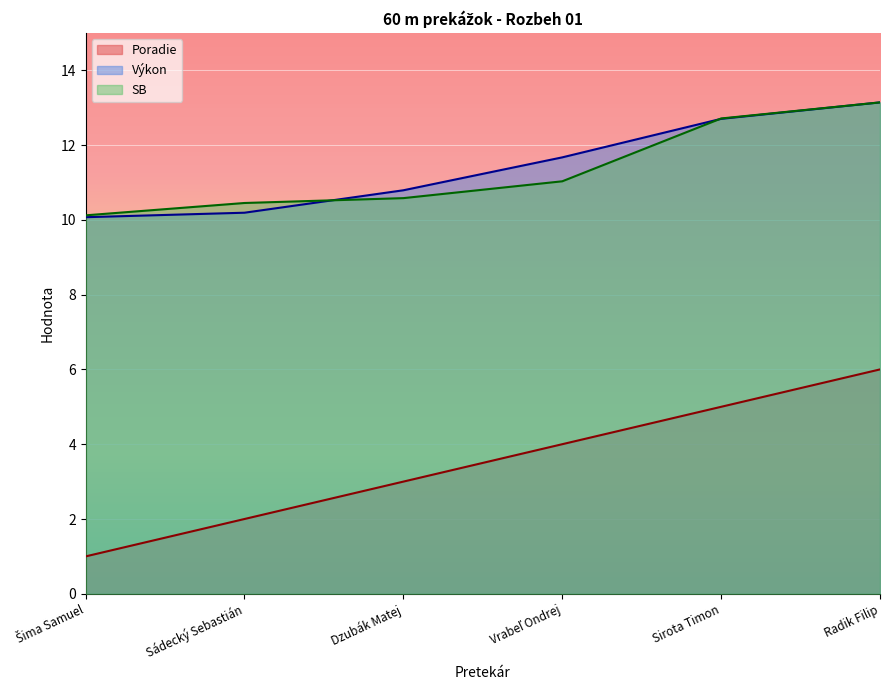

How many intersections are there between Výkon and SB?

2